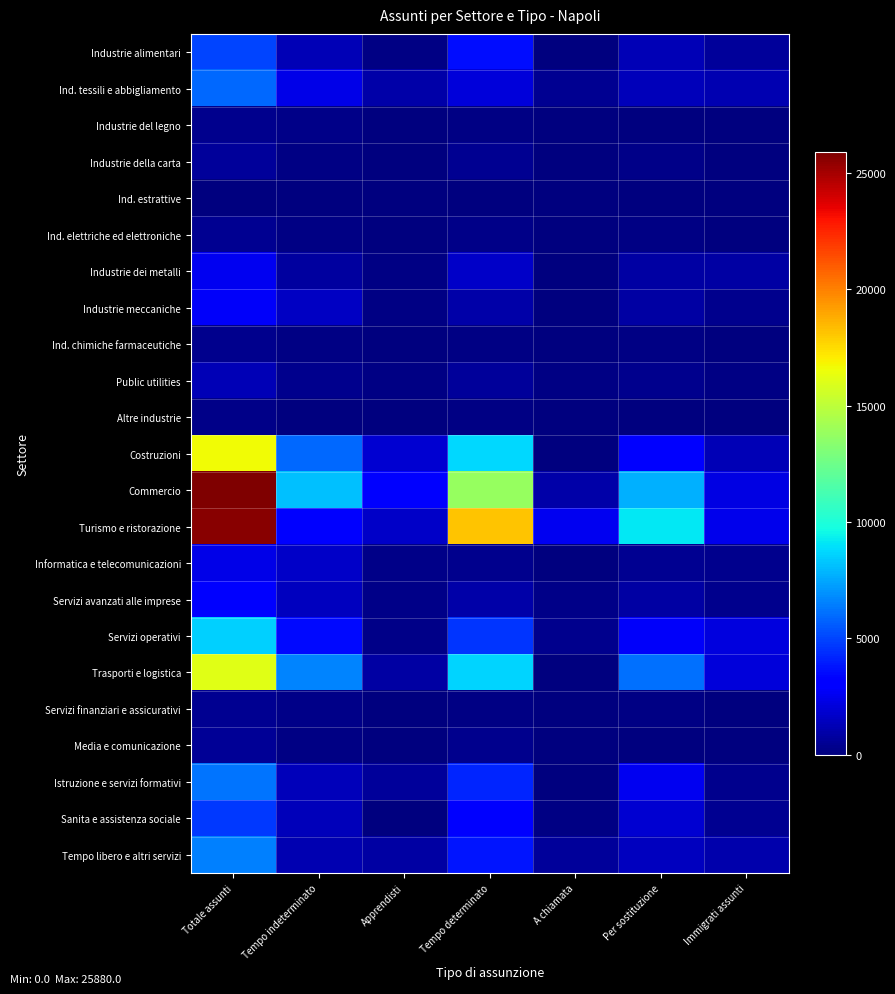

Reading left to right, list all the values displayed in this chart.

Industrie alimentari: Totale assunti=5000	Tempo indeterminato=1270	Apprendisti=140	Tempo determinato=3580	A chiamata=10	Per sostituzione=1270	Immigrati assunti=680
Ind. tessili e abbigliamento: Totale assunti=5940	Tempo indeterminato=2360	Apprendisti=1000	Tempo determinato=2100	A chiamata=480	Per sostituzione=1350	Immigrati assunti=1160
Industrie del legno: Totale assunti=380	Tempo indeterminato=210	Apprendisti=30	Tempo determinato=120	A chiamata=20	Per sostituzione=90	Immigrati assunti=20
Industrie della carta: Totale assunti=630	Tempo indeterminato=140	Apprendisti=70	Tempo determinato=410	A chiamata=10	Per sostituzione=280	Immigrati assunti=50
Ind. estrattive: Totale assunti=30	Tempo indeterminato=20	Apprendisti=0	Tempo determinato=10	A chiamata=0	Per sostituzione=10	Immigrati assunti=0
Ind. elettriche ed elettroniche: Totale assunti=470	Tempo indeterminato=180	Apprendisti=20	Tempo determinato=270	A chiamata=10	Per sostituzione=150	Immigrati assunti=20
Industrie dei metalli: Totale assunti=2550	Tempo indeterminato=790	Apprendisti=110	Tempo determinato=1650	A chiamata=0	Per sostituzione=810	Immigrati assunti=880
Industrie meccaniche: Totale assunti=2830	Tempo indeterminato=1560	Apprendisti=190	Tempo determinato=1010	A chiamata=70	Per sostituzione=830	Immigrati assunti=330
Ind. chimiche farmaceutiche: Totale assunti=400	Tempo indeterminato=120	Apprendisti=60	Tempo determinato=200	A chiamata=20	Per sostituzione=110	Immigrati assunti=40
Public utilities: Totale assunti=1250	Tempo indeterminato=370	Apprendisti=110	Tempo determinato=630	A chiamata=140	Per sostituzione=340	Immigrati assunti=200
Altre industrie: Totale assunti=290	Tempo indeterminato=100	Apprendisti=30	Tempo determinato=150	A chiamata=20	Per sostituzione=70	Immigrati assunti=30
Costruzioni: Totale assunti=16580	Tempo indeterminato=5900	Apprendisti=1890	Tempo determinato=8780	A chiamata=0	Per sostituzione=3140	Immigrati assunti=1270
Commercio: Totale assunti=25880	Tempo indeterminato=8160	Apprendisti=2980	Tempo determinato=13790	A chiamata=960	Per sostituzione=7780	Immigrati assunti=2290
Turismo e ristorazione: Totale assunti=25630	Tempo indeterminato=3280	Apprendisti=1660	Tempo determinato=18130	A chiamata=2560	Per sostituzione=9160	Immigrati assunti=2460
Informatica e telecomunicazioni: Totale assunti=2400	Tempo indeterminato=1710	Apprendisti=300	Tempo determinato=380	A chiamata=20	Per sostituzione=470	Immigrati assunti=340
Servizi avanzati alle imprese: Totale assunti=3050	Tempo indeterminato=1500	Apprendisti=300	Tempo determinato=1000	A chiamata=260	Per sostituzione=870	Immigrati assunti=330
Servizi operativi: Totale assunti=8590	Tempo indeterminato=3450	Apprendisti=220	Tempo determinato=4610	A chiamata=320	Per sostituzione=2790	Immigrati assunti=2180
Trasporti e logistica: Totale assunti=16150	Tempo indeterminato=6670	Apprendisti=820	Tempo determinato=8650	A chiamata=10	Per sostituzione=6120	Immigrati assunti=2060
Servizi finanziari e assicurativi: Totale assunti=440	Tempo indeterminato=260	Apprendisti=20	Tempo determinato=130	A chiamata=20	Per sostituzione=120	Immigrati assunti=20
Media e comunicazione: Totale assunti=570	Tempo indeterminato=130	Apprendisti=10	Tempo determinato=360	A chiamata=60	Per sostituzione=90	Immigrati assunti=30
Istruzione e servizi formativi: Totale assunti=6250	Tempo indeterminato=1360	Apprendisti=650	Tempo determinato=4200	A chiamata=30	Per sostituzione=2550	Immigrati assunti=350
Sanita e assistenza sociale: Totale assunti=4660	Tempo indeterminato=1350	Apprendisti=90	Tempo determinato=3080	A chiamata=140	Per sostituzione=1900	Immigrati assunti=450
Tempo libero e altri servizi: Totale assunti=6480	Tempo indeterminato=1190	Apprendisti=850	Tempo determinato=3810	A chiamata=630	Per sostituzione=1460	Immigrati assunti=1040